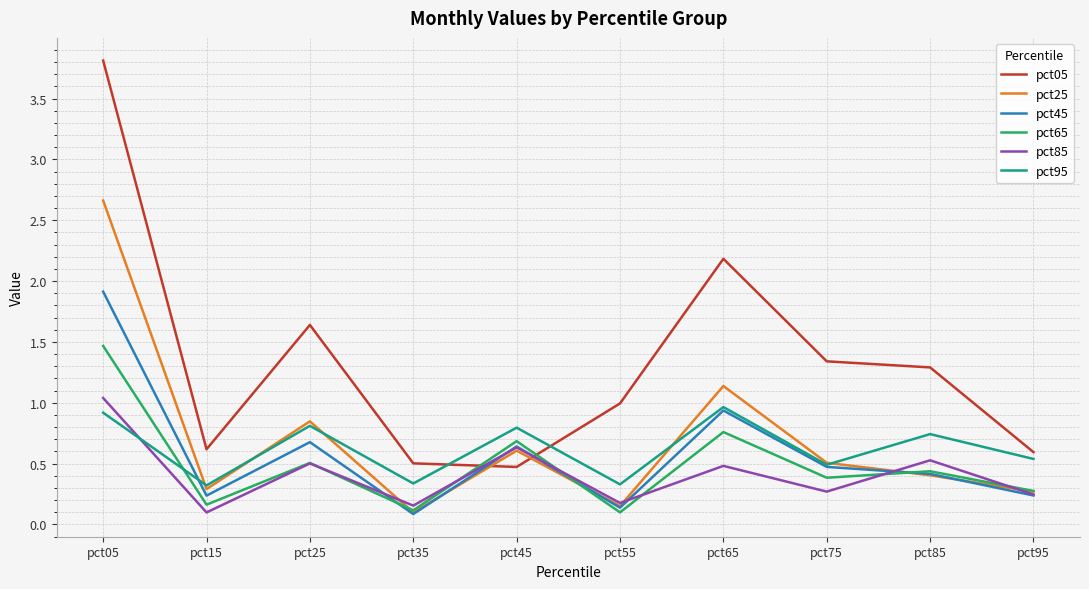

True or false: pct65 has more than 0 points higher than both neighbors.

True